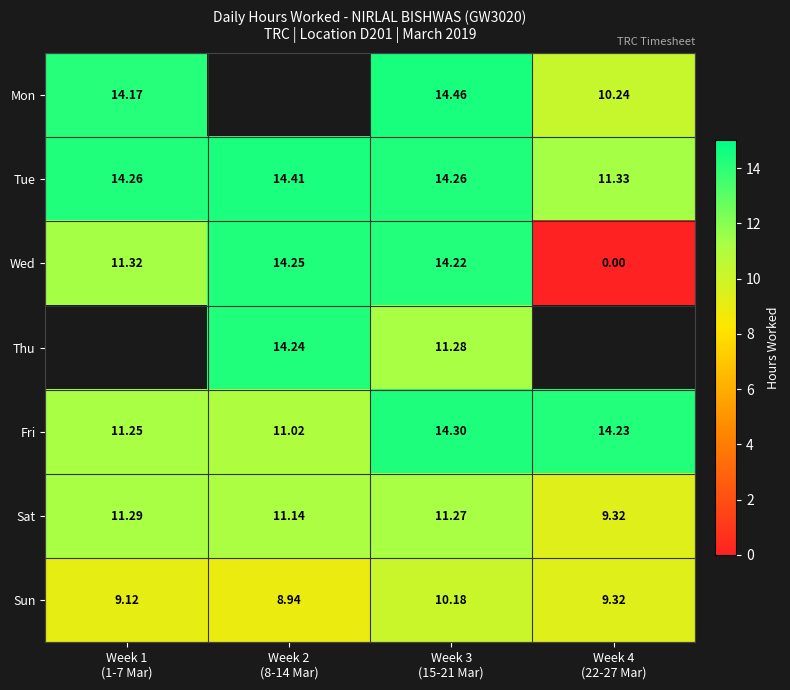

Which series has the largest range (max minus min)?

Wed